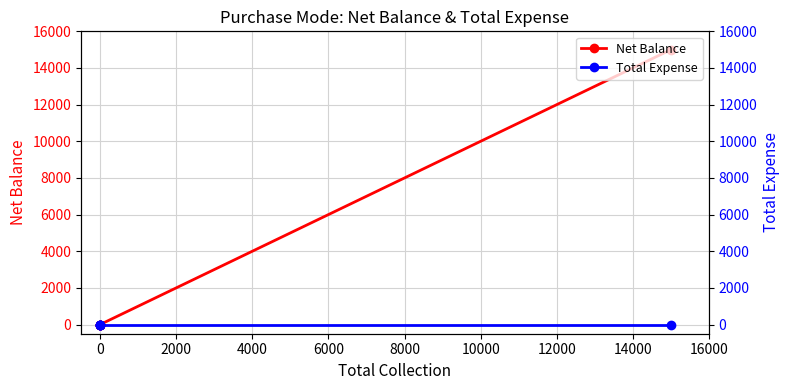

Which series changed the most between 0 and 6000?

Net Balance